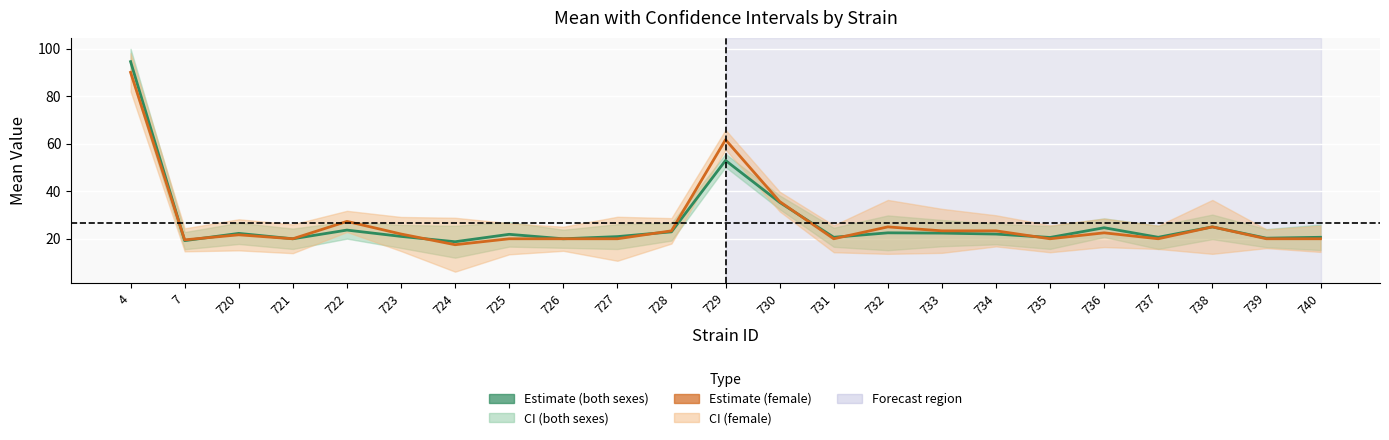

Where is the first local maximum for Estimate (both sexes)?

720